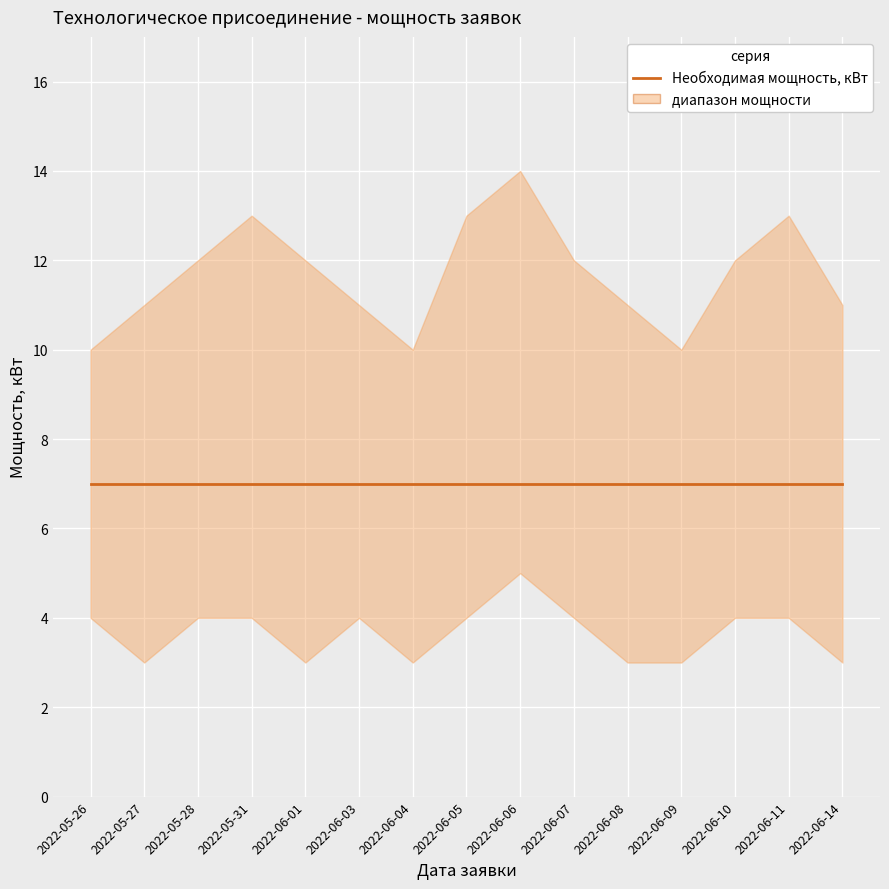

True or false: upper has more than 1 points higher than both neighbors.

True